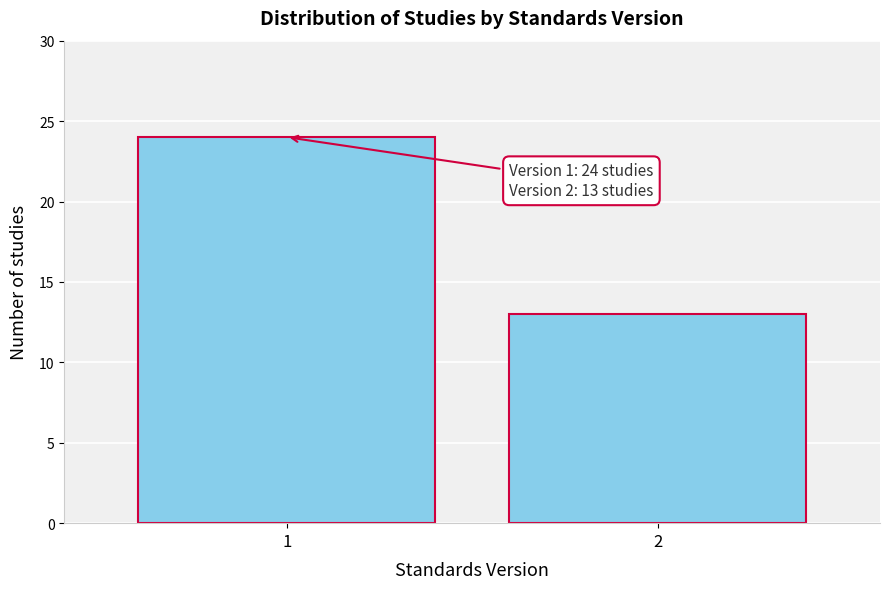

Reading left to right, extract all data points from this chart.

24	13